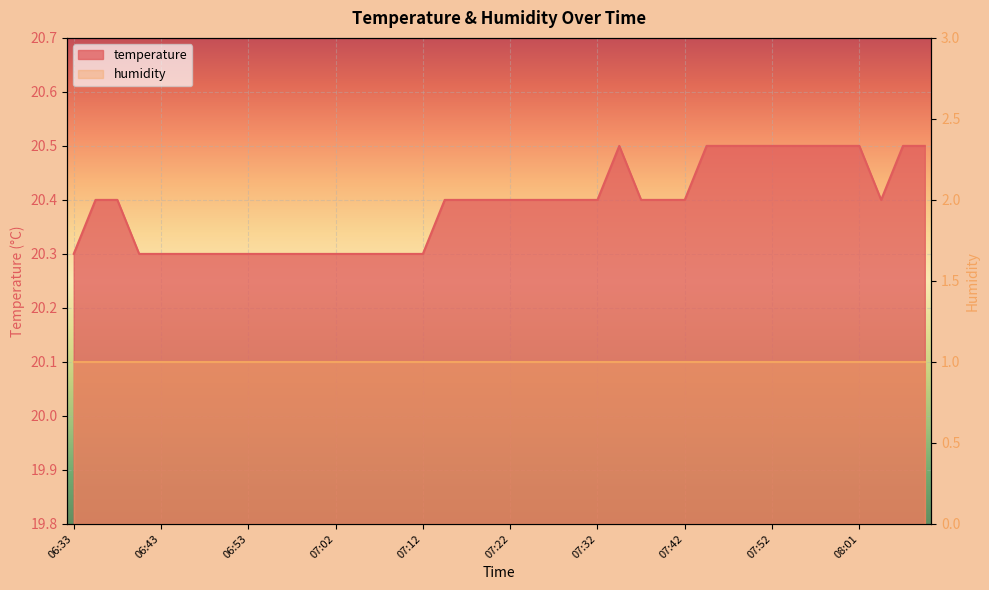

At which category does the data reach its first local valley?

08:04